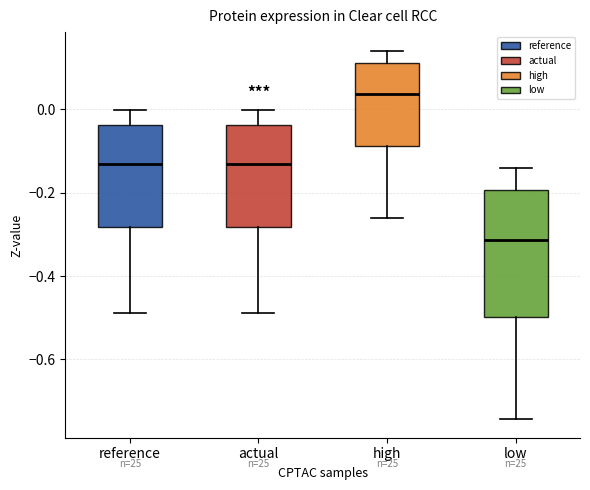

Reading left to right, read every box against the y-axis: the position of its median line, the range the box covers, and the ends of its whiskers. The values are not printed on the chart, so give them approximately, as read against the axis.

reference: median -0.14, box -0.28 to -0.04, whiskers -0.48 to 0.00
actual: median -0.14, box -0.28 to -0.04, whiskers -0.48 to 0.00
high: median 0.04, box -0.08 to 0.12, whiskers -0.26 to 0.14
low: median -0.32, box -0.50 to -0.20, whiskers -0.74 to -0.14